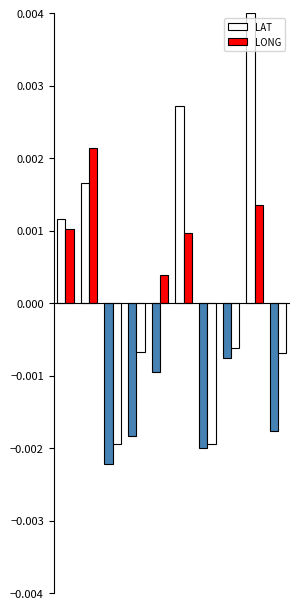

How many groups of bars are there?

10